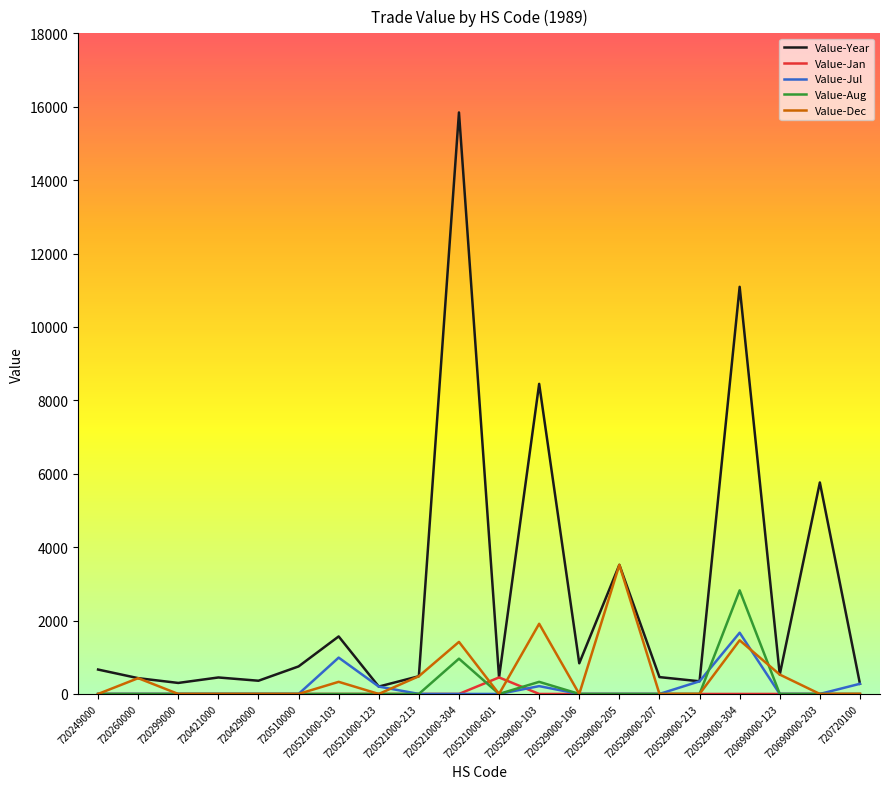

At how many categories does at least one series exceed 15225?

1